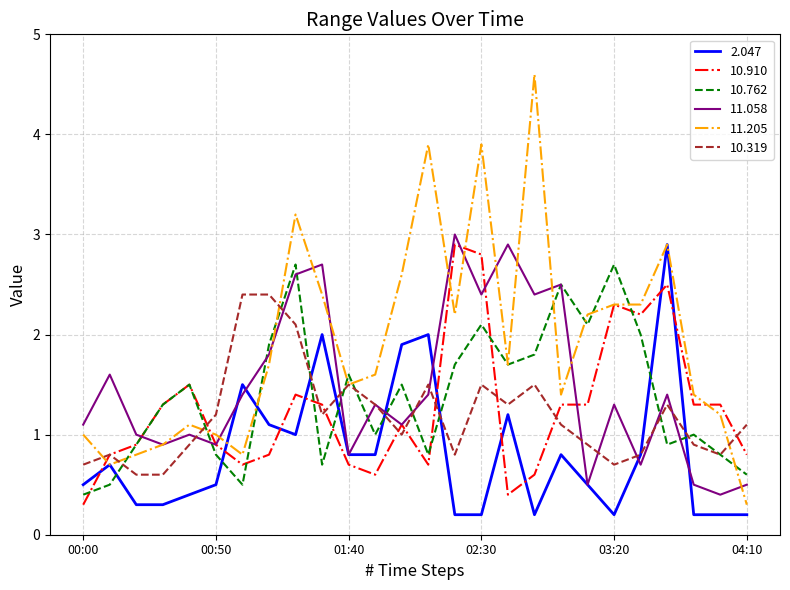

How many interior local valleys does the 11.058 series have?

9